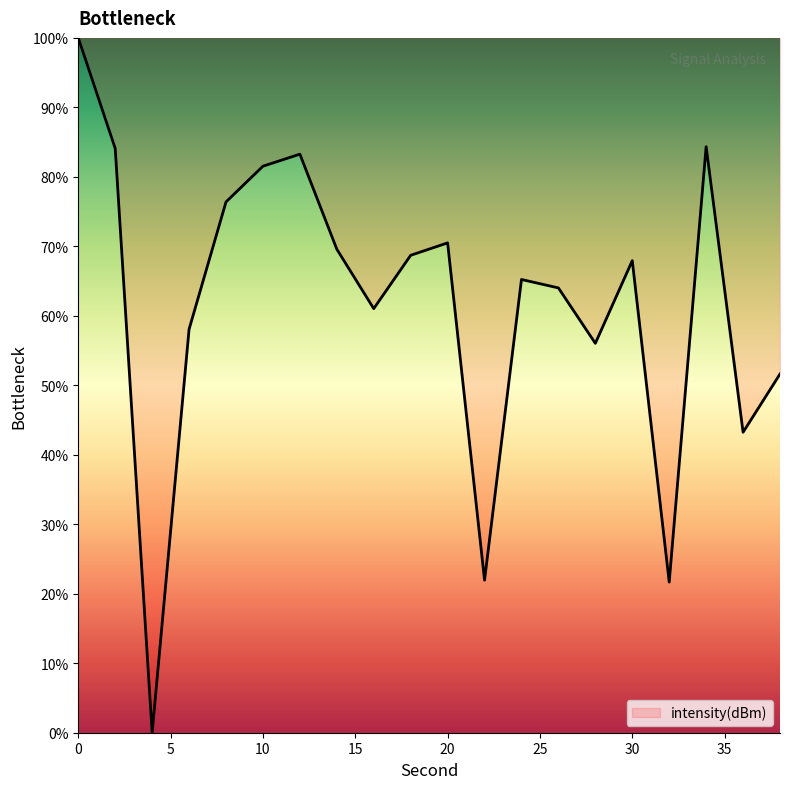

Count the number of categories in the chart.

20